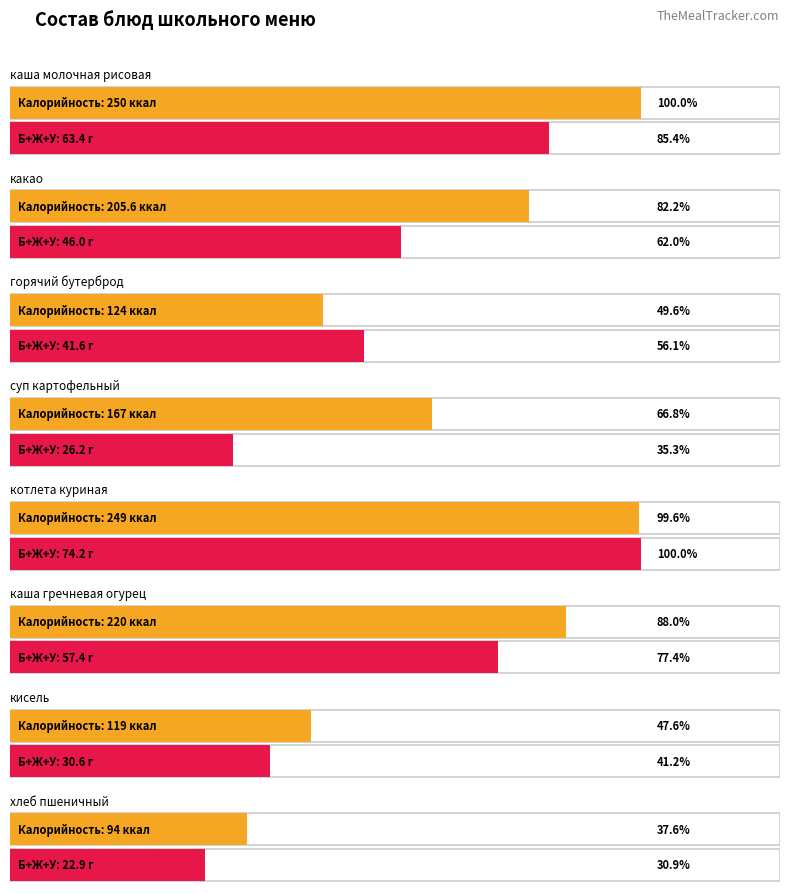

True or false: Углеводы has a value of 11.2 at кисель.

False